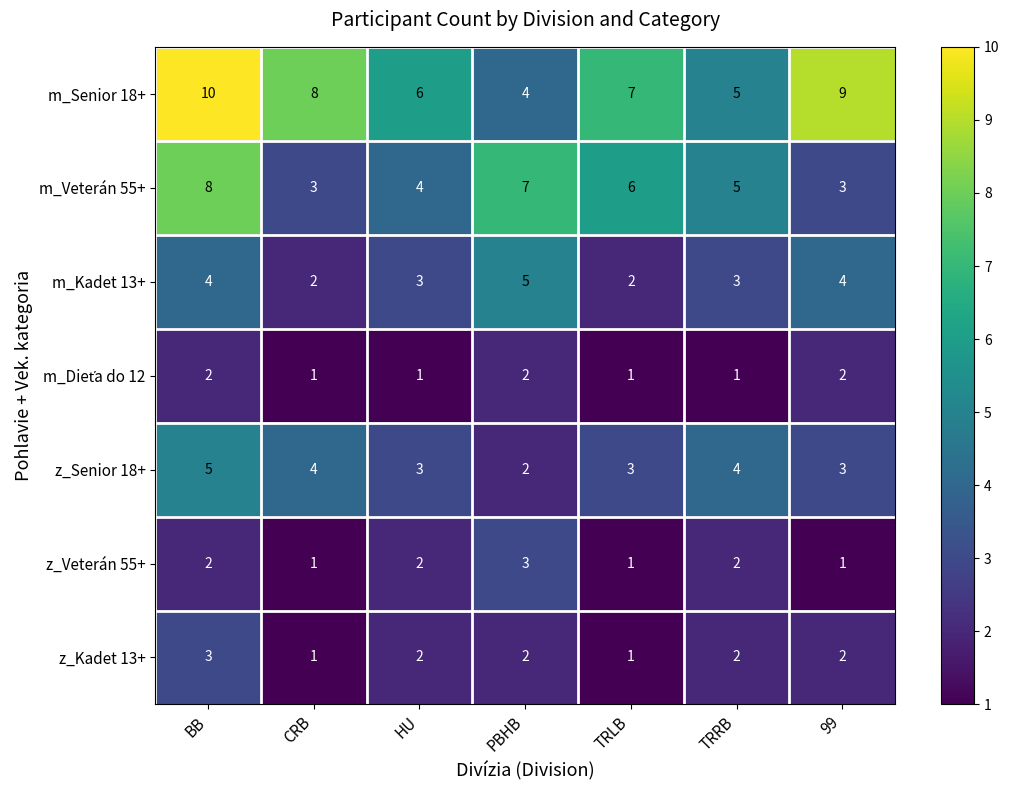

At which label does z_Senior 18+ reach its peak?

BB